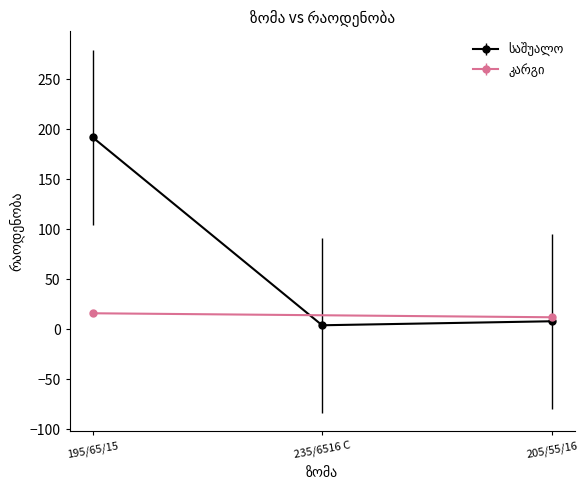

Where is the data nearest to the value 98?

205/55/16